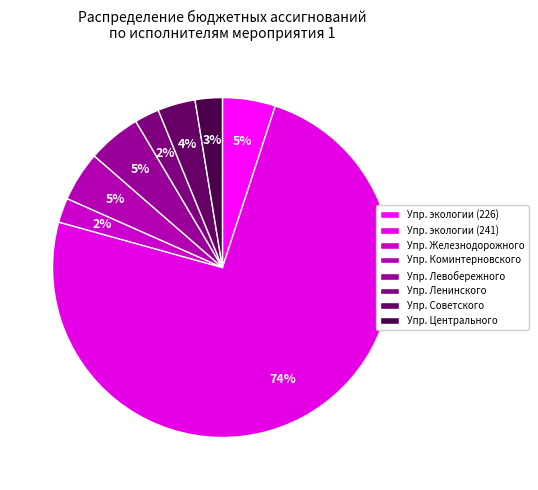

Count the number of slices in the pie.

8